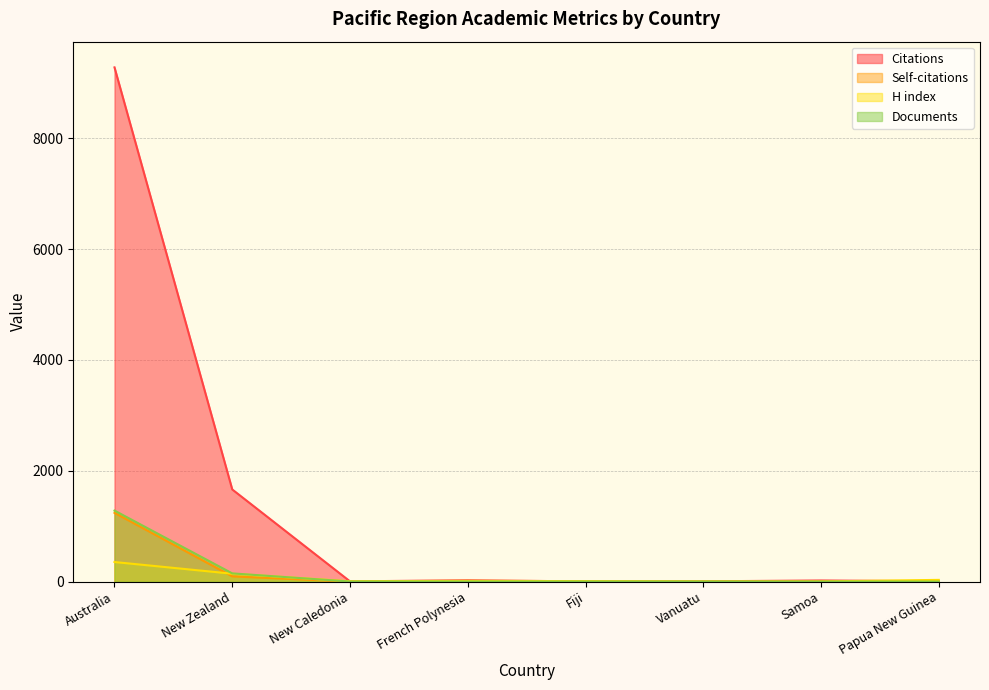

True or false: H index and Citations cross at least once.

True